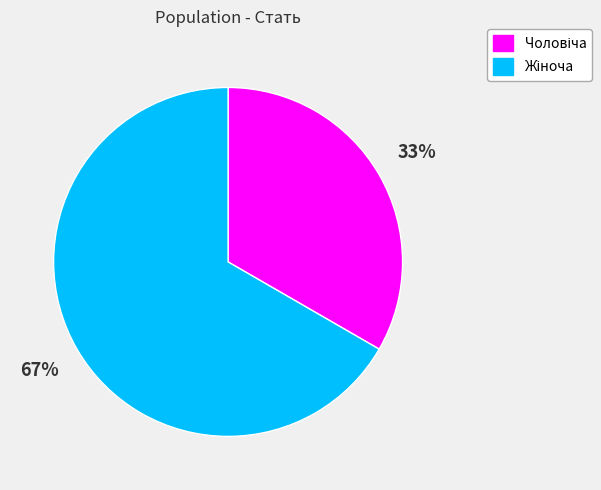

To the nearest percent, what is the average slice percentage?

50%